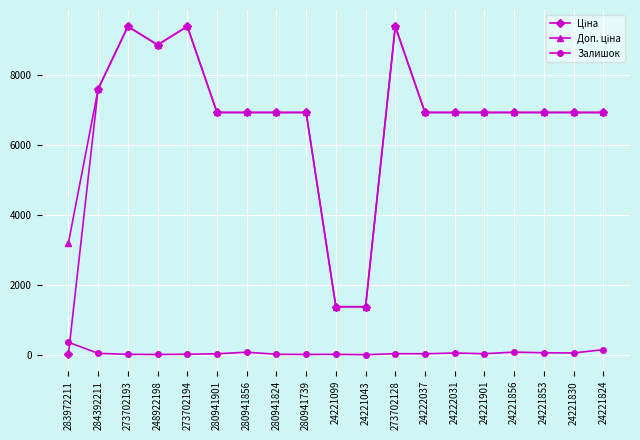

True or false: Залишок has a value of 43.0 at 284392211.

True